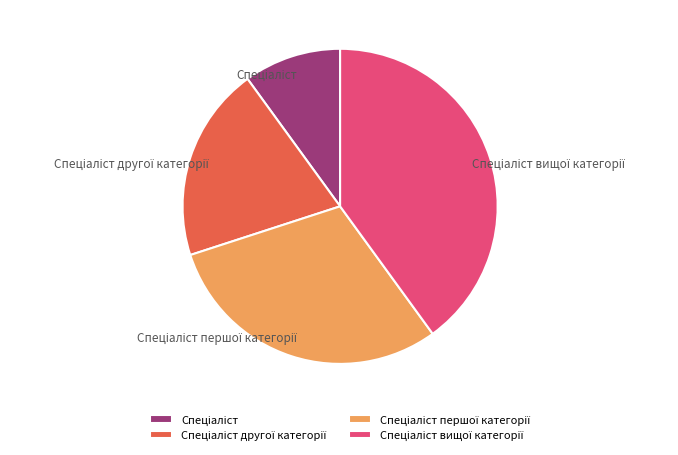

To the nearest percent, what is the average slice percentage?

25%